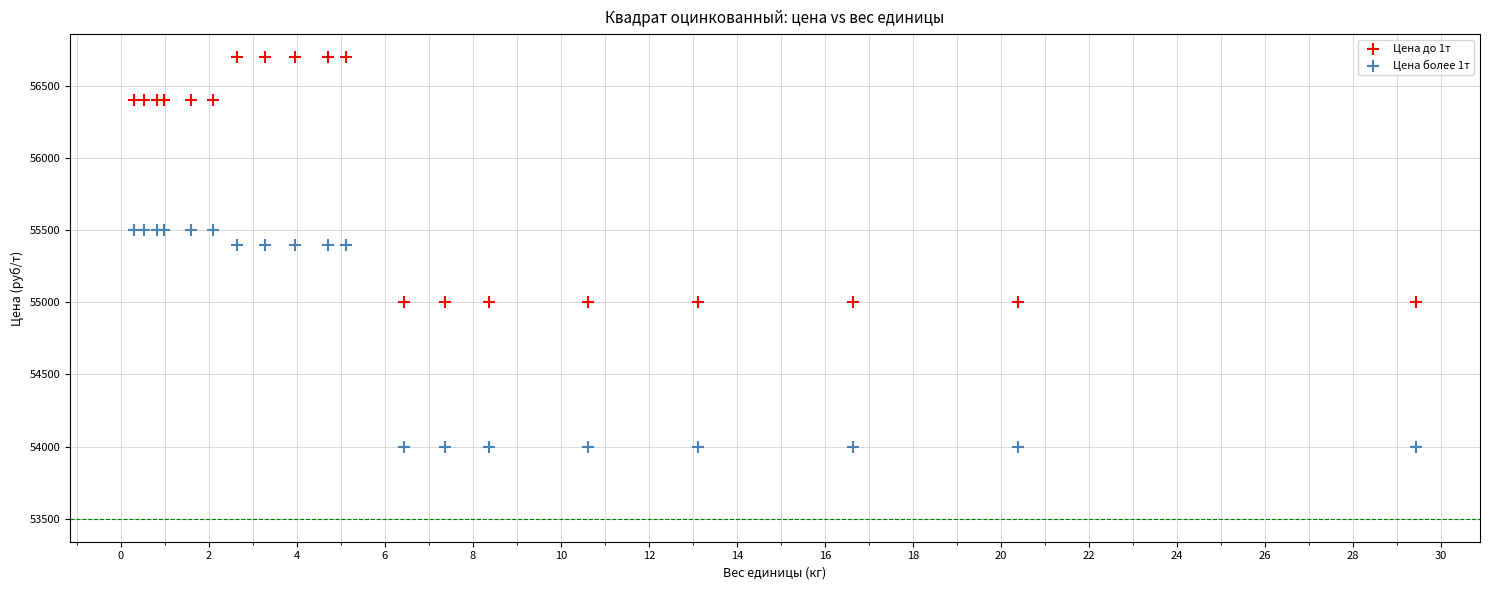

Which series has the largest Y range (max minus min)?

Цена до 1т